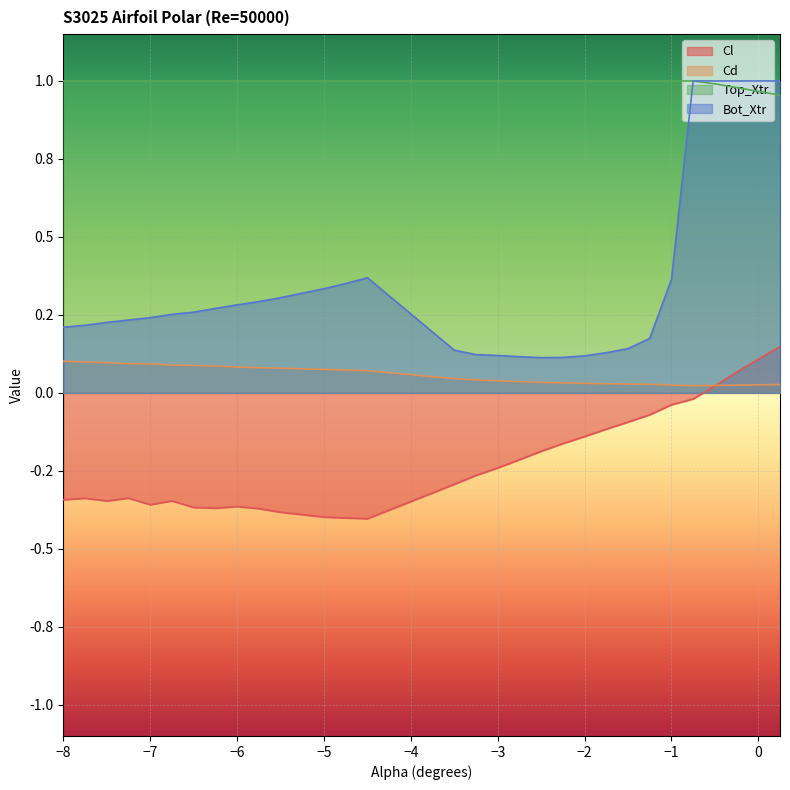

What is the lowest value of the Top_Xtr series?

1.0